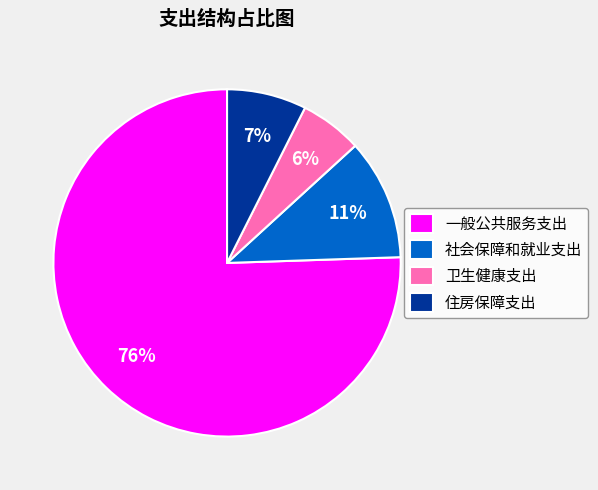

What is the majority slice?

一般公共服务支出